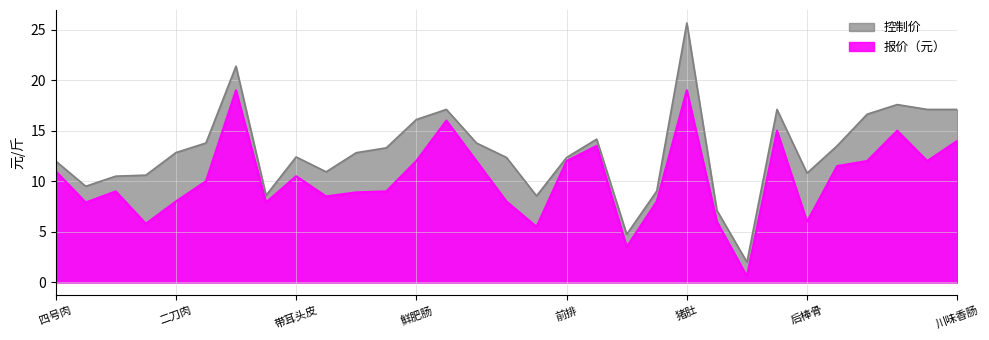

Which series has the widest spread of values?

控制价